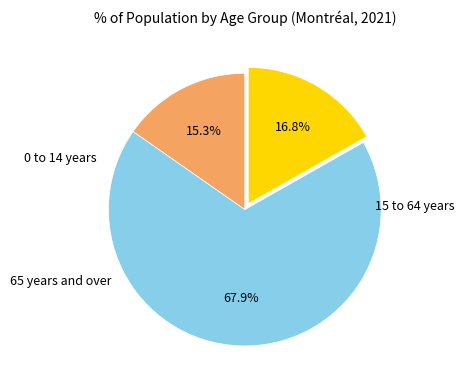

Is there any slice that represents more than half of the pie?

Yes